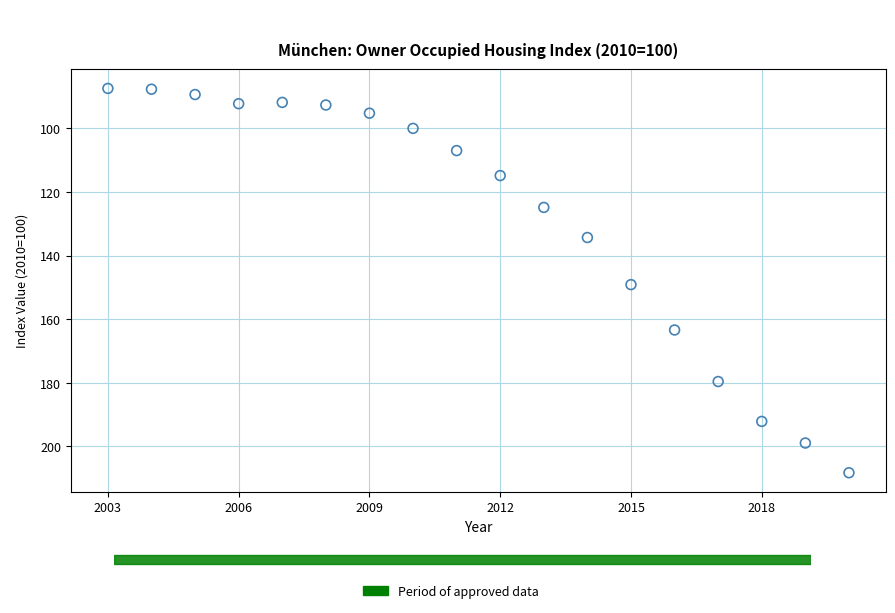

What Y value in the scatter plot is closest to 147?

149.1